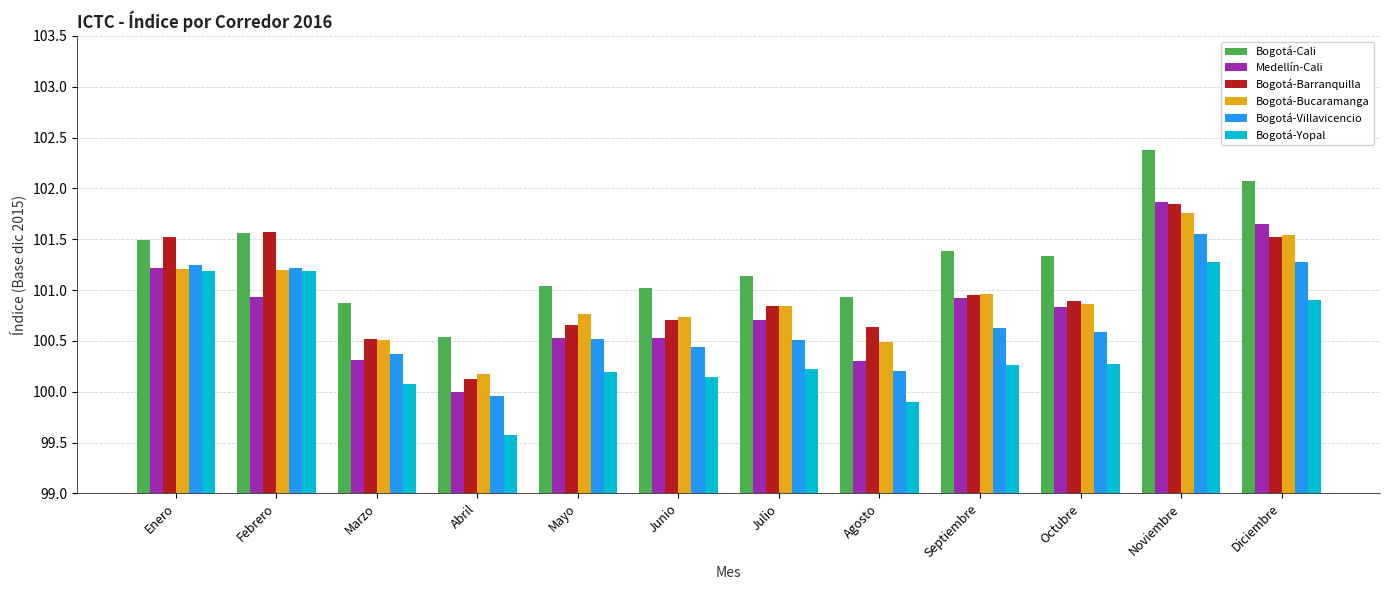

How many data points does each series have?

12